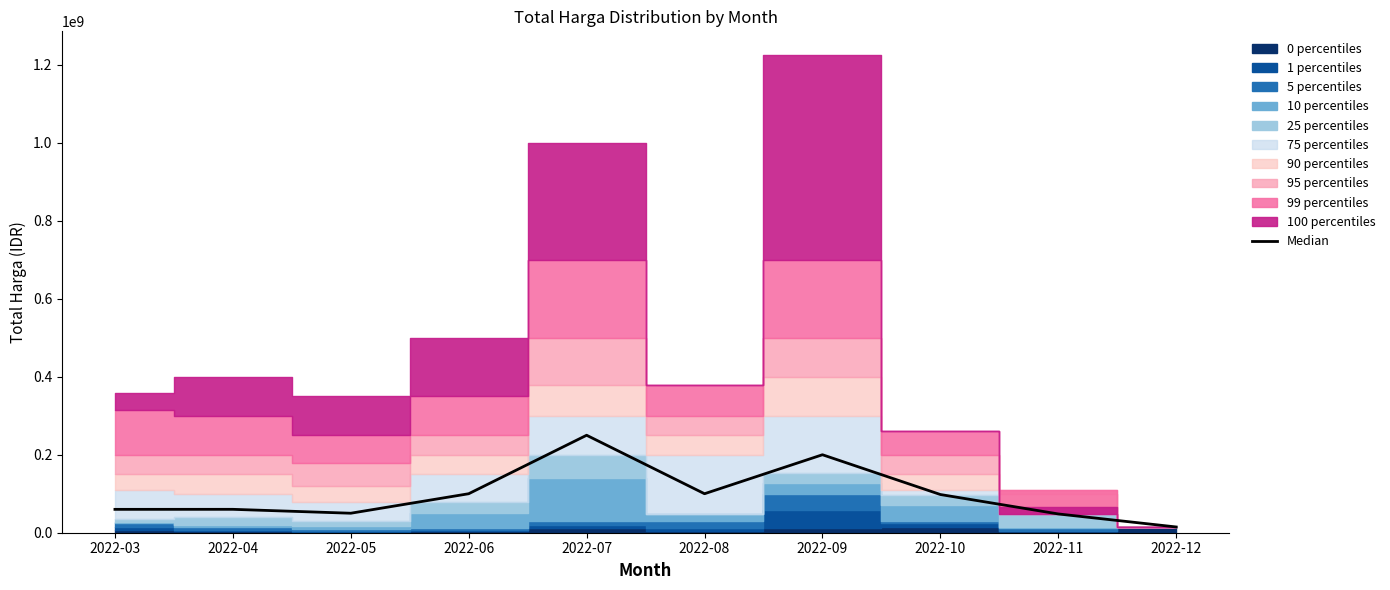

Does the chart display data point markers on the line(s)?

No